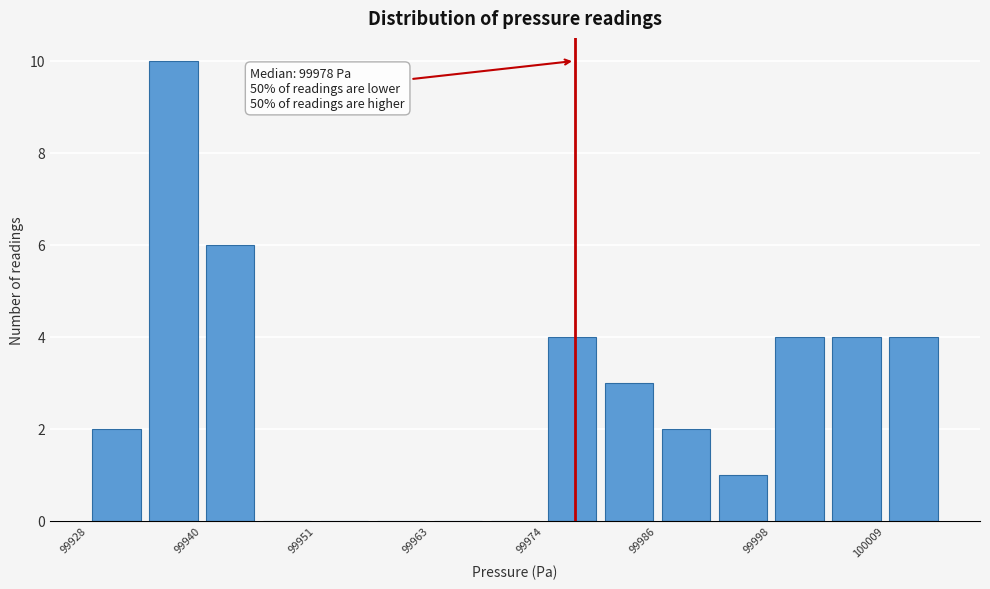

Around what value on the x-axis is the tallest bar? Give the approximate position of its centre, as read against the axis.

99936